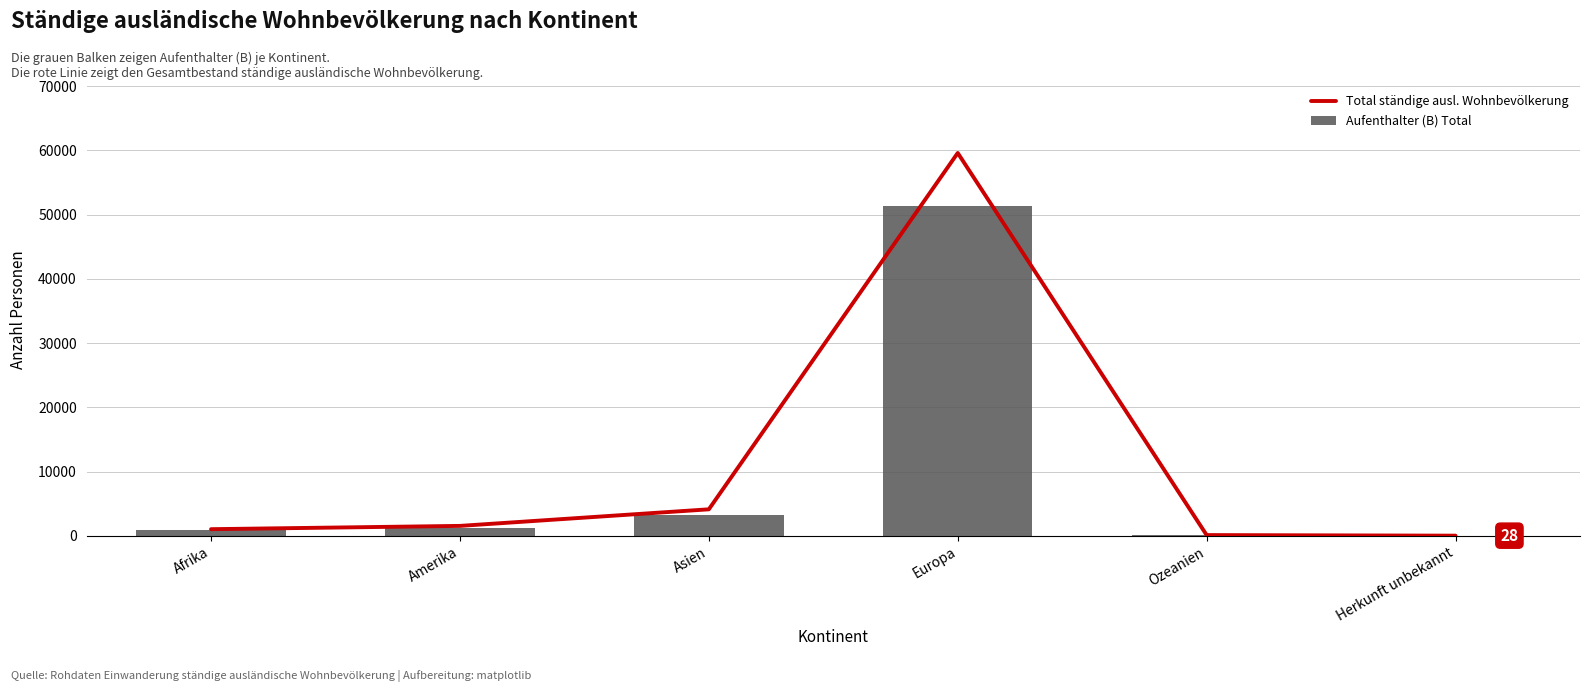

What position from the right is Ozeanien?

2